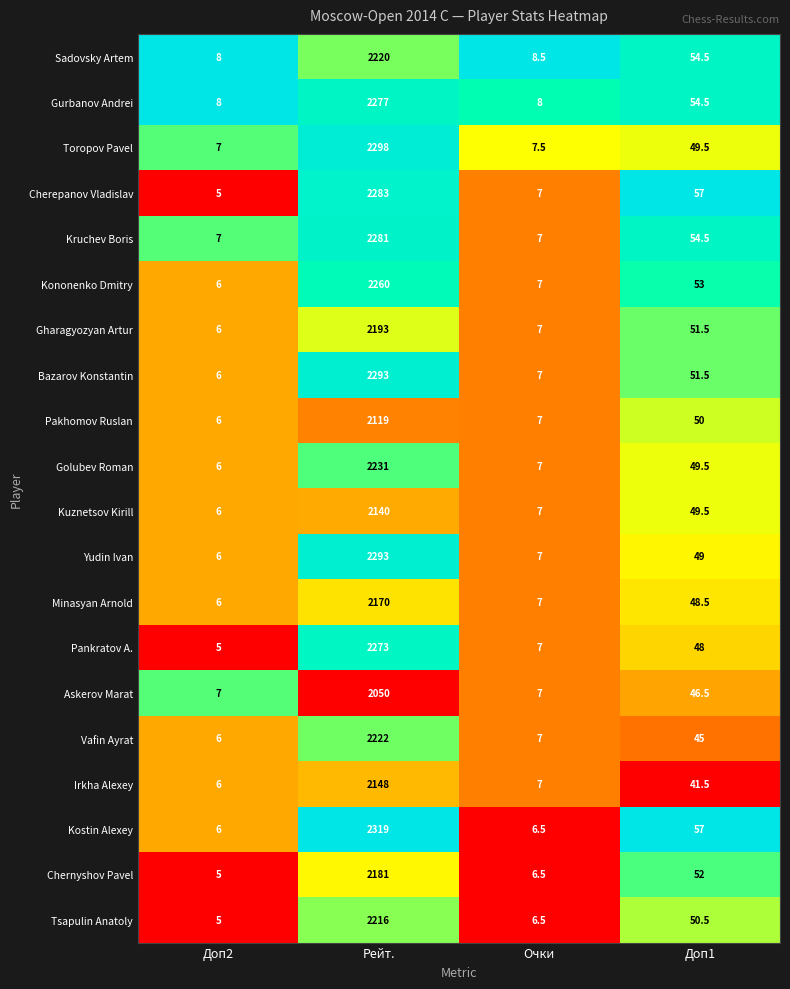

What is the maximum value for Golubev Roman?

2231.0